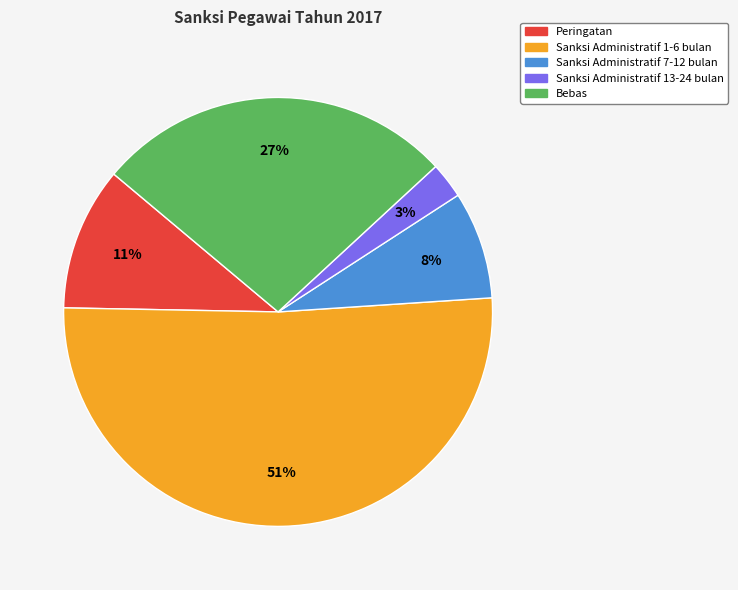

Approximately how many times larger is the value at Sanksi Administratif 13-24 bulan compared to Peringatan?

0.3